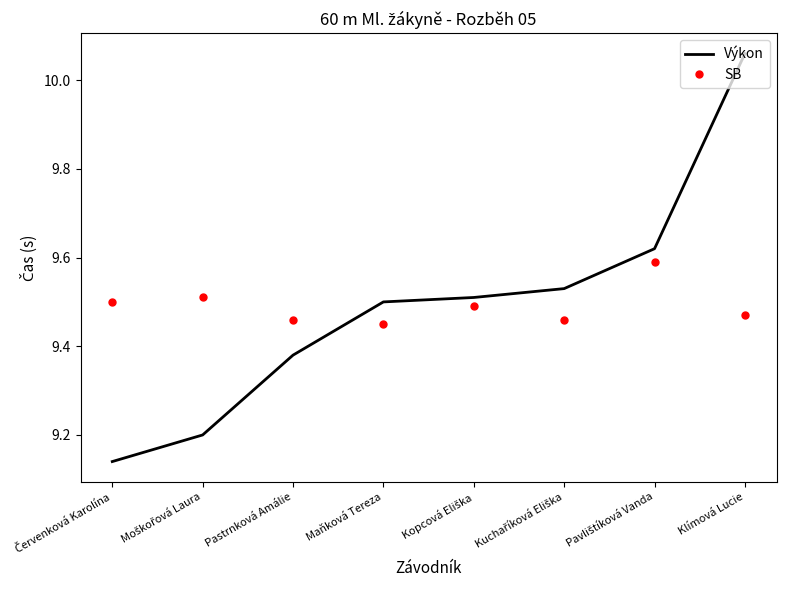

What position from the right is Pastrnková Amálie?

6